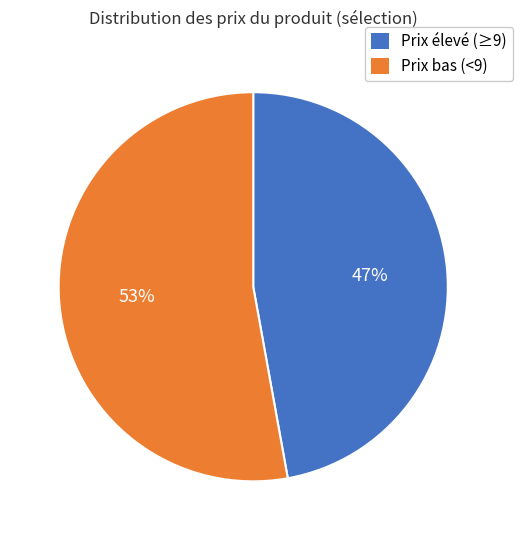

Count the number of slices in the pie.

2